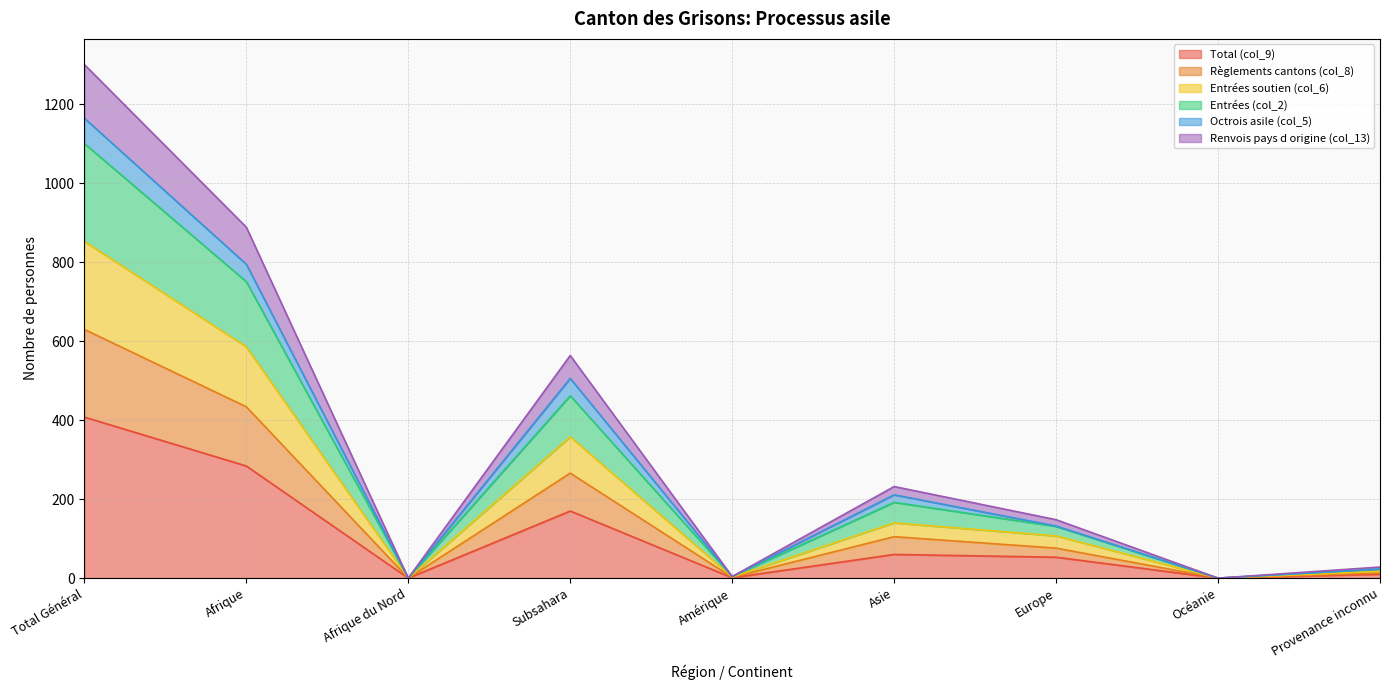

Is it true that Total (col_9) equals 15 at Europe?

False